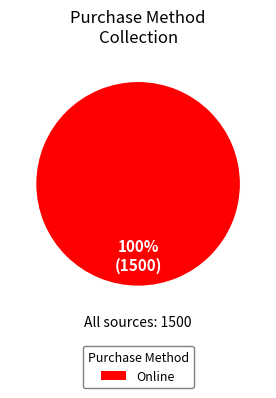

Does Online represent more than half of the total?

Yes